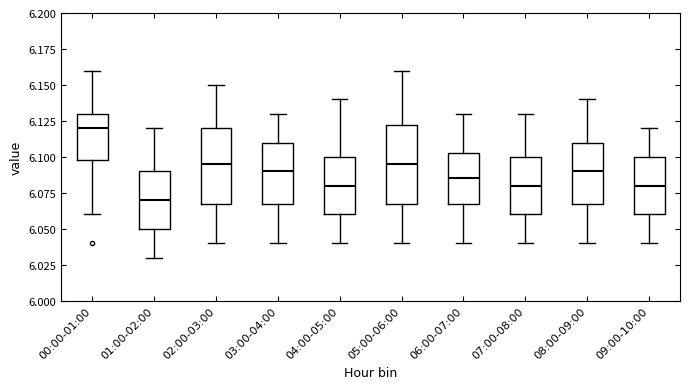

Reading left to right, read every box against the y-axis: the position of its median line, the range the box covers, and the ends of its whiskers. The values are not printed on the chart, so give them approximately, as read against the axis.

00:00-01:00: median 6.120, box 6.100 to 6.130, whiskers 6.060 to 6.160
01:00-02:00: median 6.070, box 6.050 to 6.090, whiskers 6.030 to 6.120
02:00-03:00: median 6.095, box 6.070 to 6.120, whiskers 6.040 to 6.150
03:00-04:00: median 6.090, box 6.070 to 6.110, whiskers 6.040 to 6.130
04:00-05:00: median 6.080, box 6.060 to 6.100, whiskers 6.040 to 6.140
05:00-06:00: median 6.095, box 6.070 to 6.125, whiskers 6.040 to 6.160
06:00-07:00: median 6.085, box 6.070 to 6.105, whiskers 6.040 to 6.130
07:00-08:00: median 6.080, box 6.060 to 6.100, whiskers 6.040 to 6.130
08:00-09:00: median 6.090, box 6.070 to 6.110, whiskers 6.040 to 6.140
09:00-10:00: median 6.080, box 6.060 to 6.100, whiskers 6.040 to 6.120